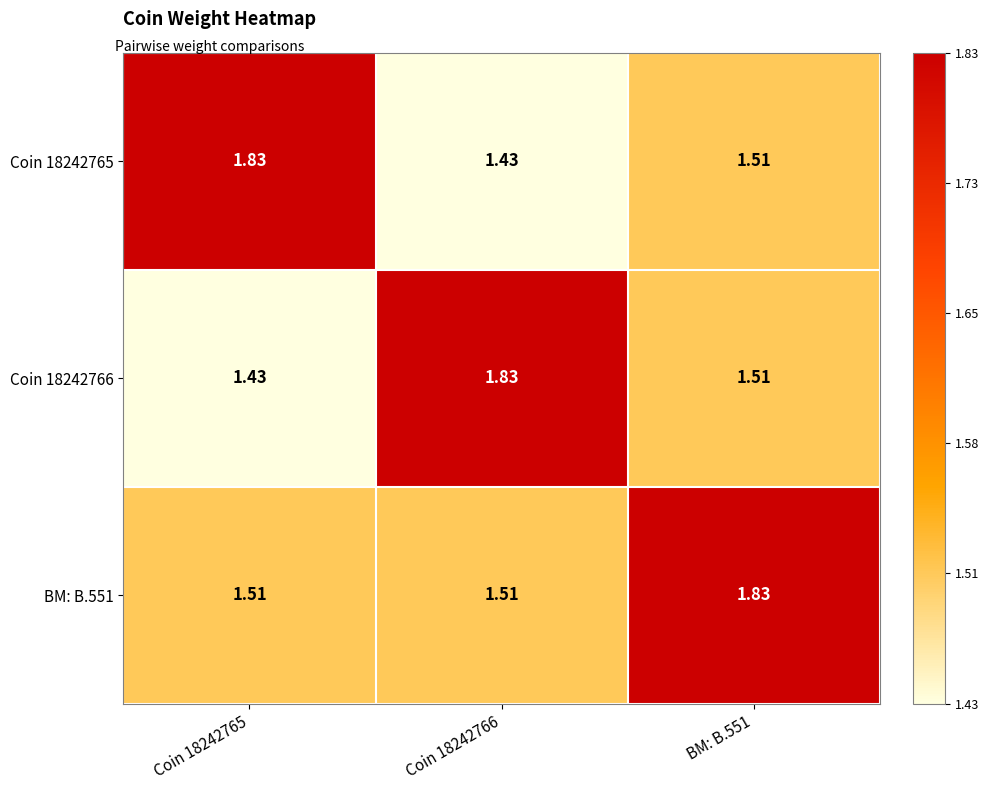

What is the difference between the highest and lowest values at Coin 18242765?

0.4